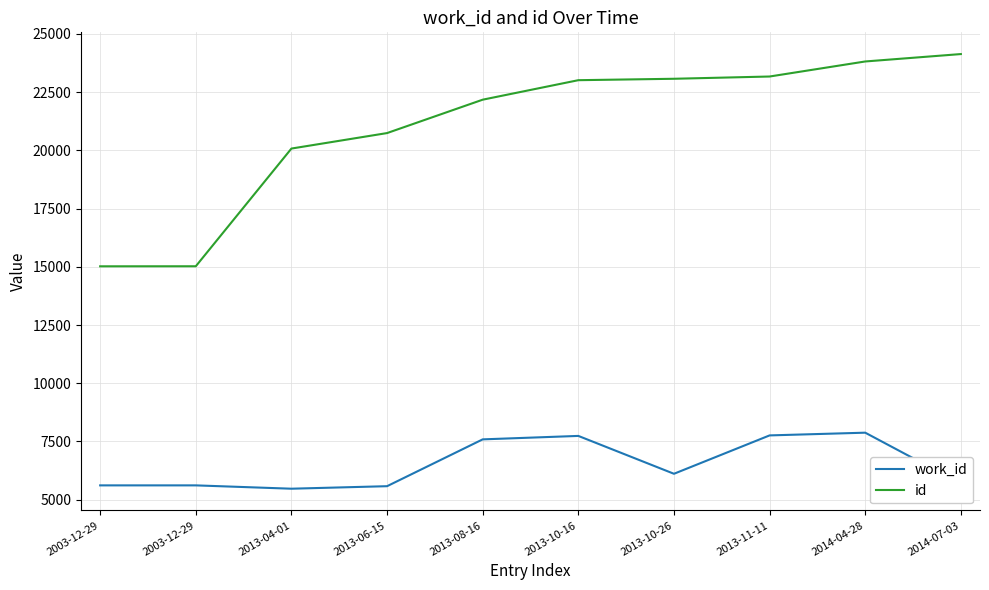

What is the difference between the maximum and second lowest values in the work_id series?

2298